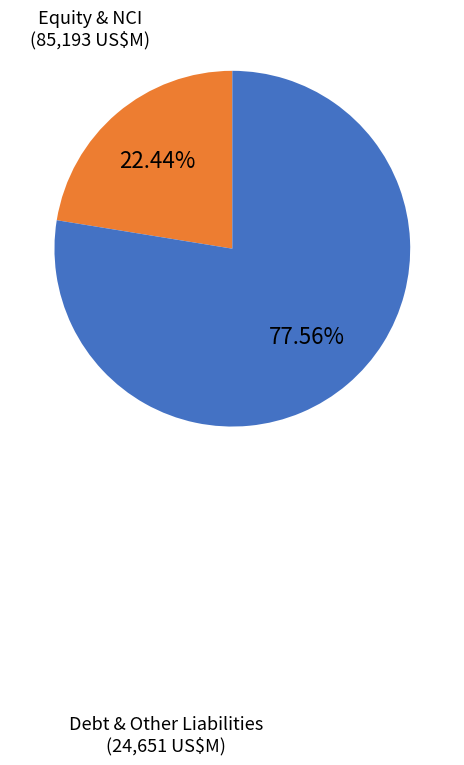

Does any single category account for the majority?

Yes